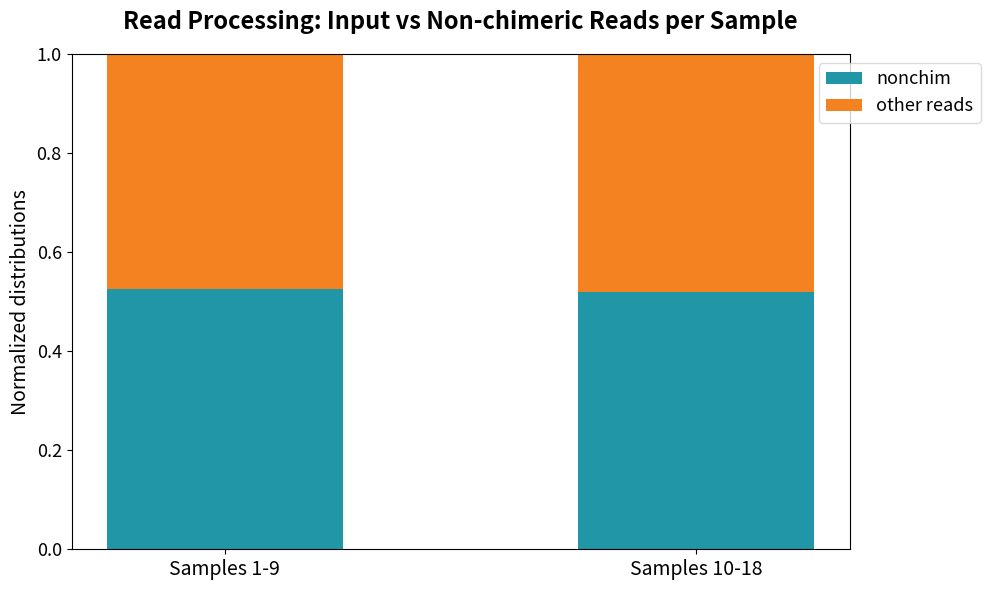

What is the sum of the nonchim values at Samples 1-9 and Samples 10-18?

1.0